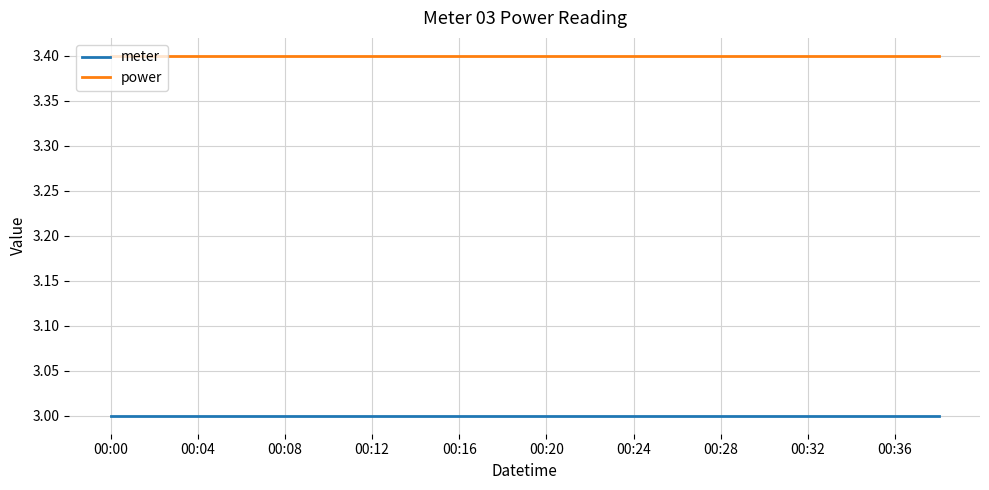

Which series has the largest total across all categories?

power